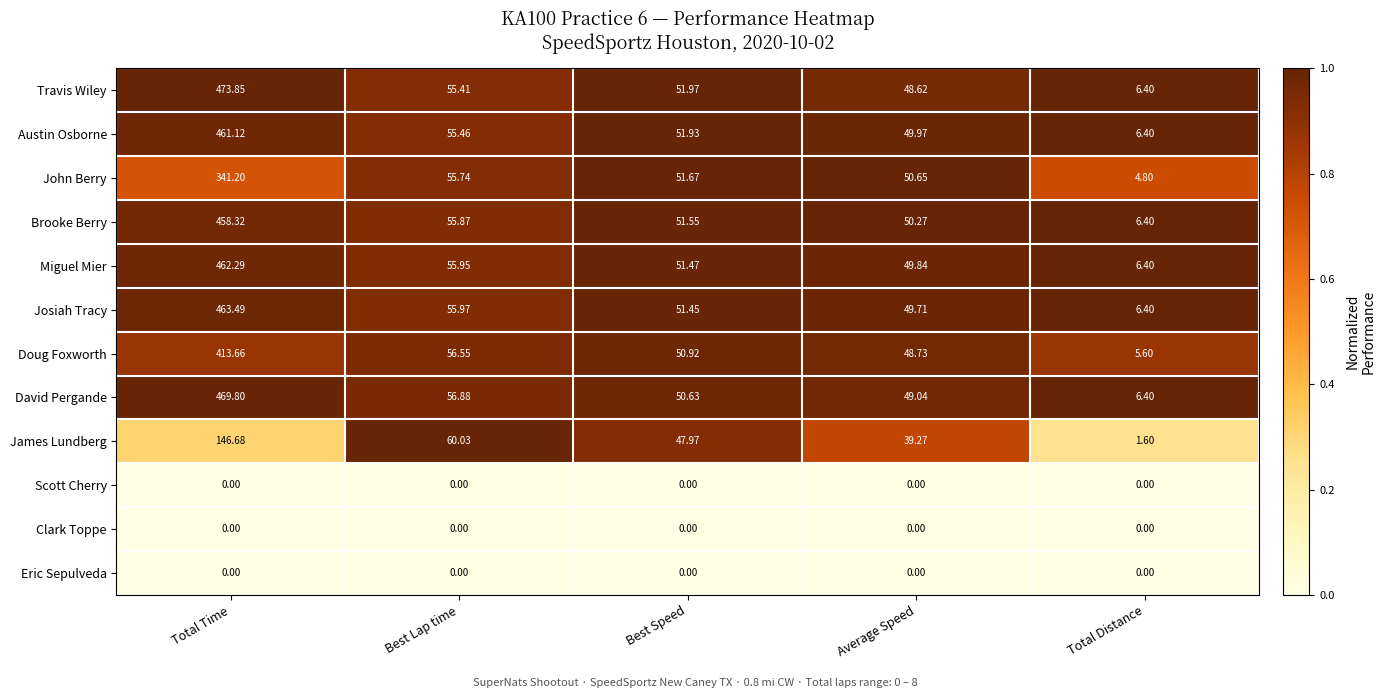

Between Best Lap time and Average Speed, which series saw the biggest shift?

James Lundberg